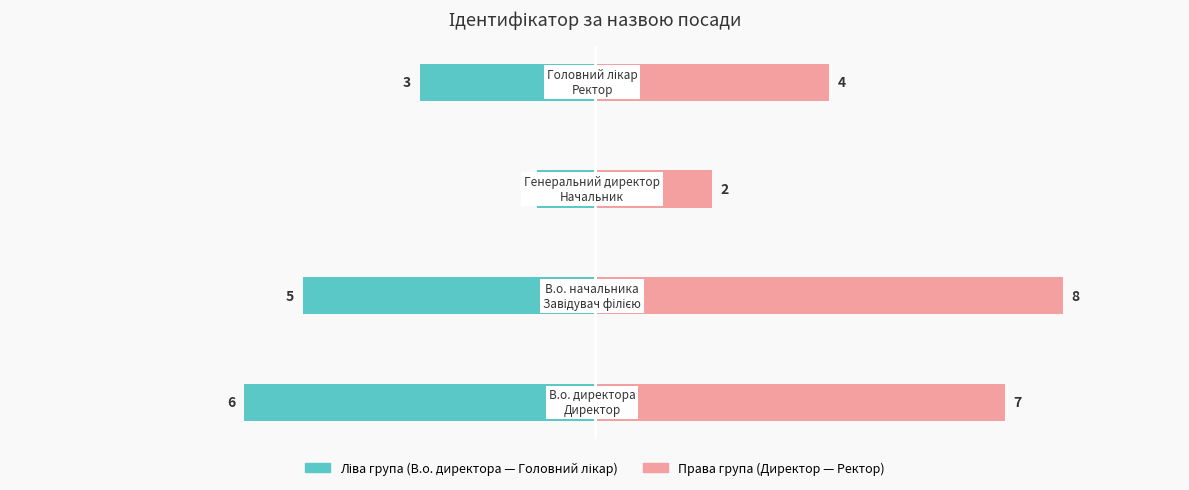

What is the difference between the maximum and minimum values in the Права група (Директор — Ректор) series?

6